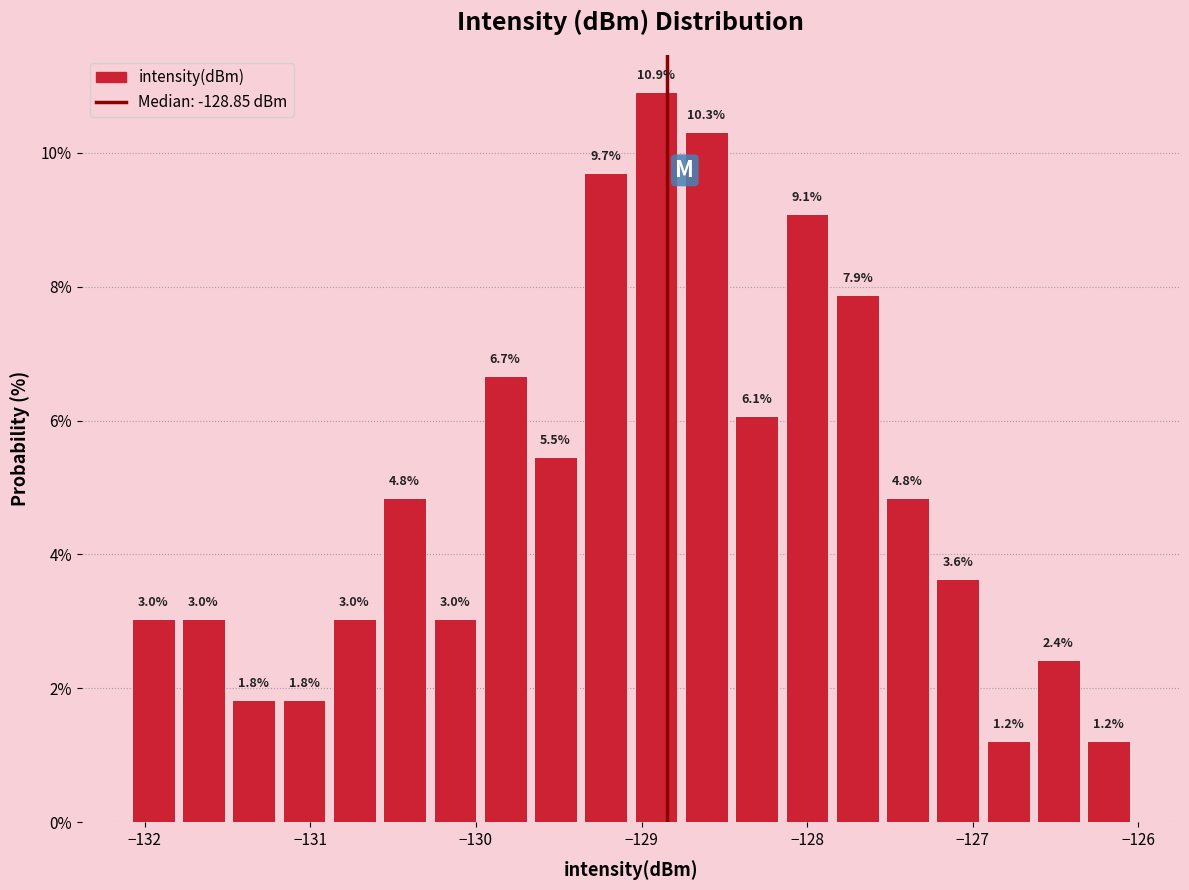

Read against the x-axis, roughly where is the centre of the tallest bar?

-128.9